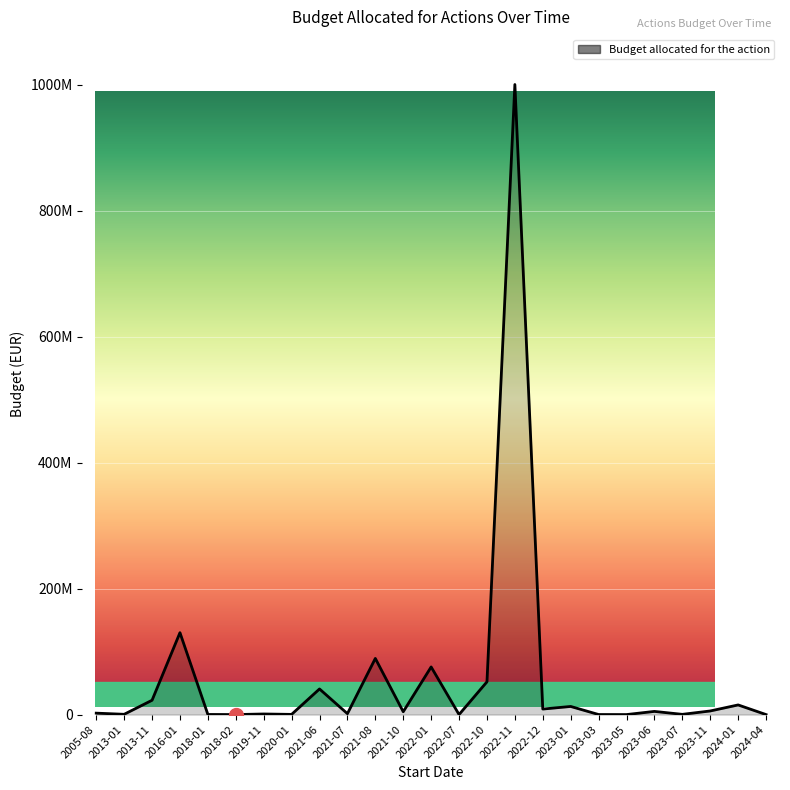

Which has a higher value, 2024-01 or 2023-01?

2024-01